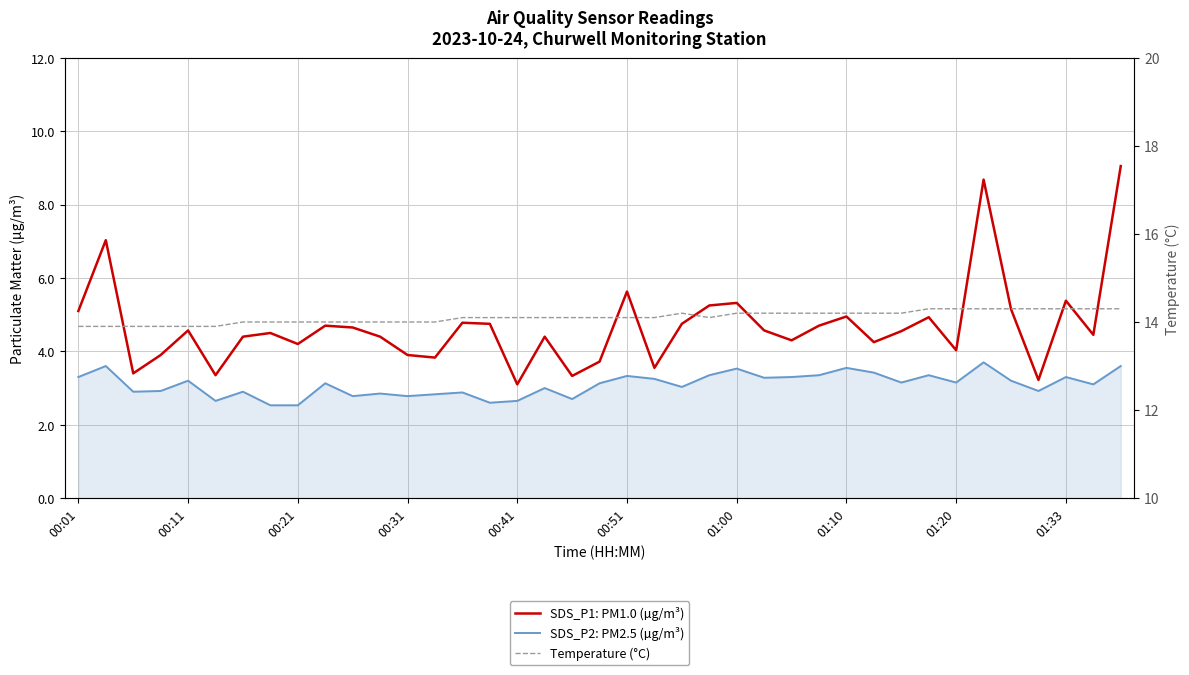

What position from the left is 30?

31